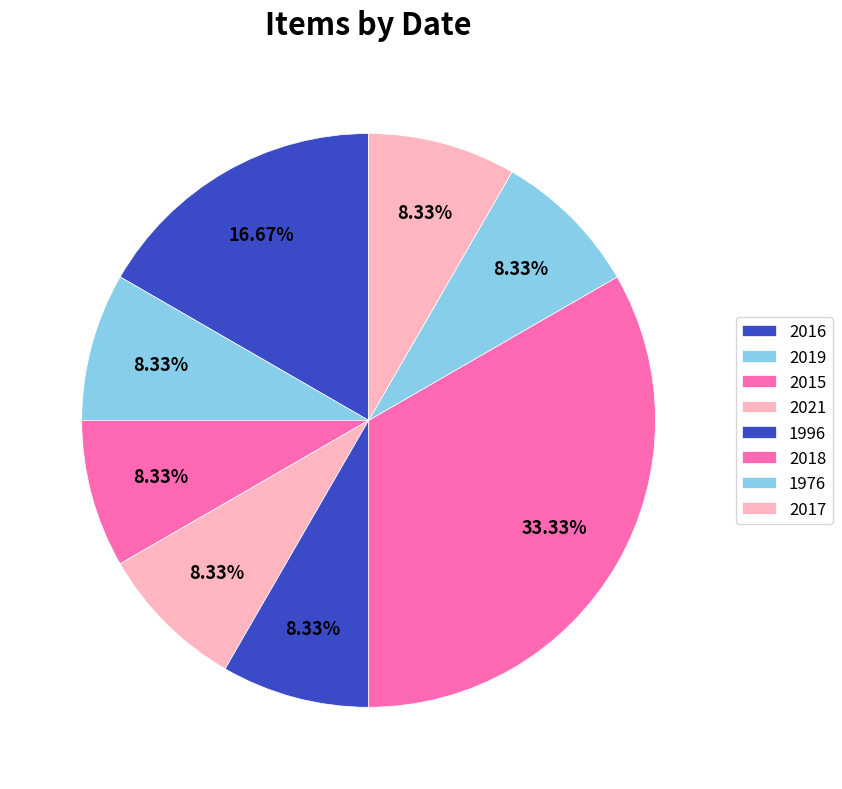

What is the total percentage of 2015 and 2018?

41.7%